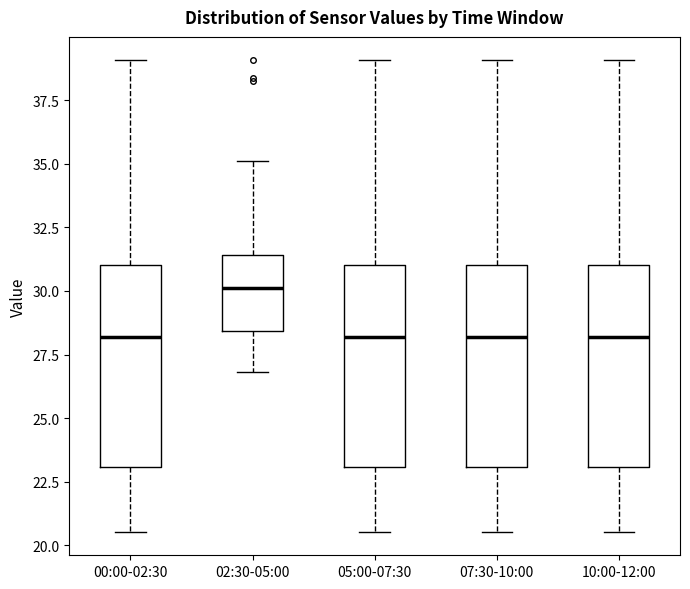

Where is the upper edge of the box for 07:30-10:00 on the y-axis? The values are not printed on the chart, so give them approximately, as read against the axis.

31.0